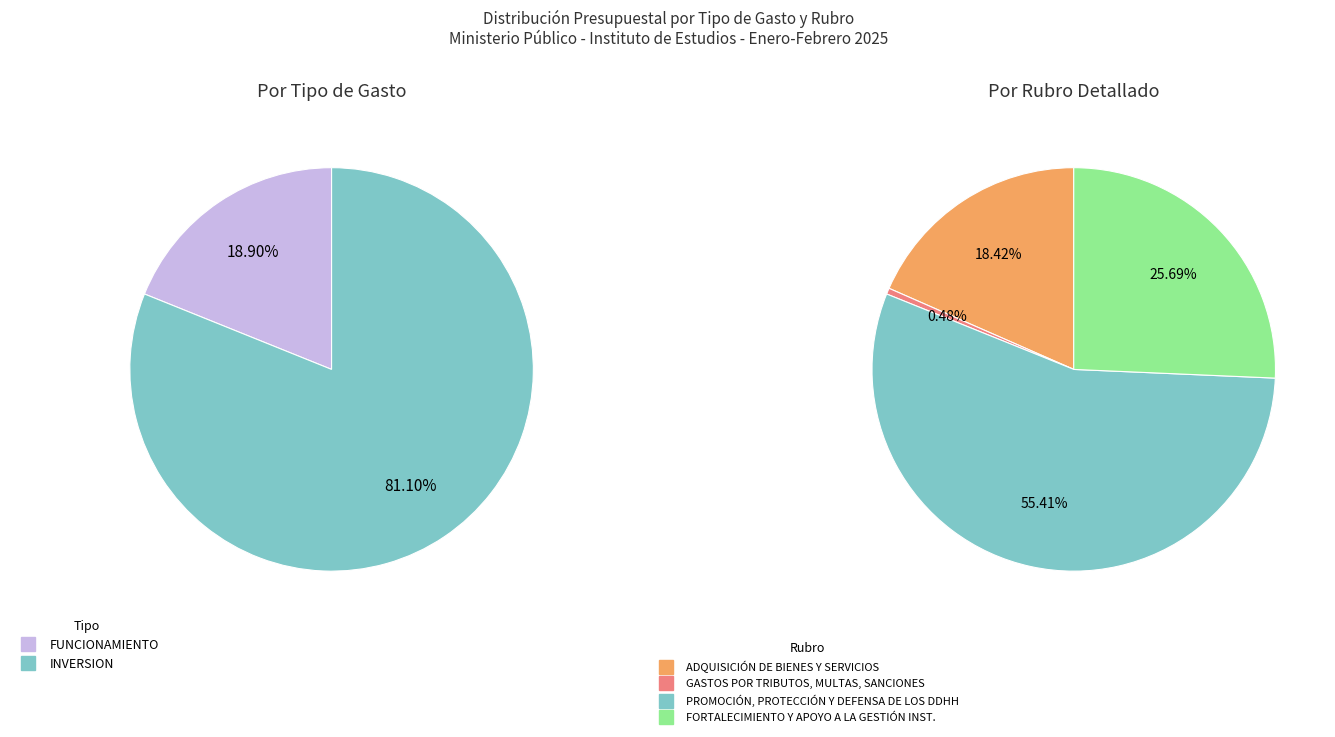

What percentage is the FUNCIONAMIENTO slice, to the nearest percent?

19%